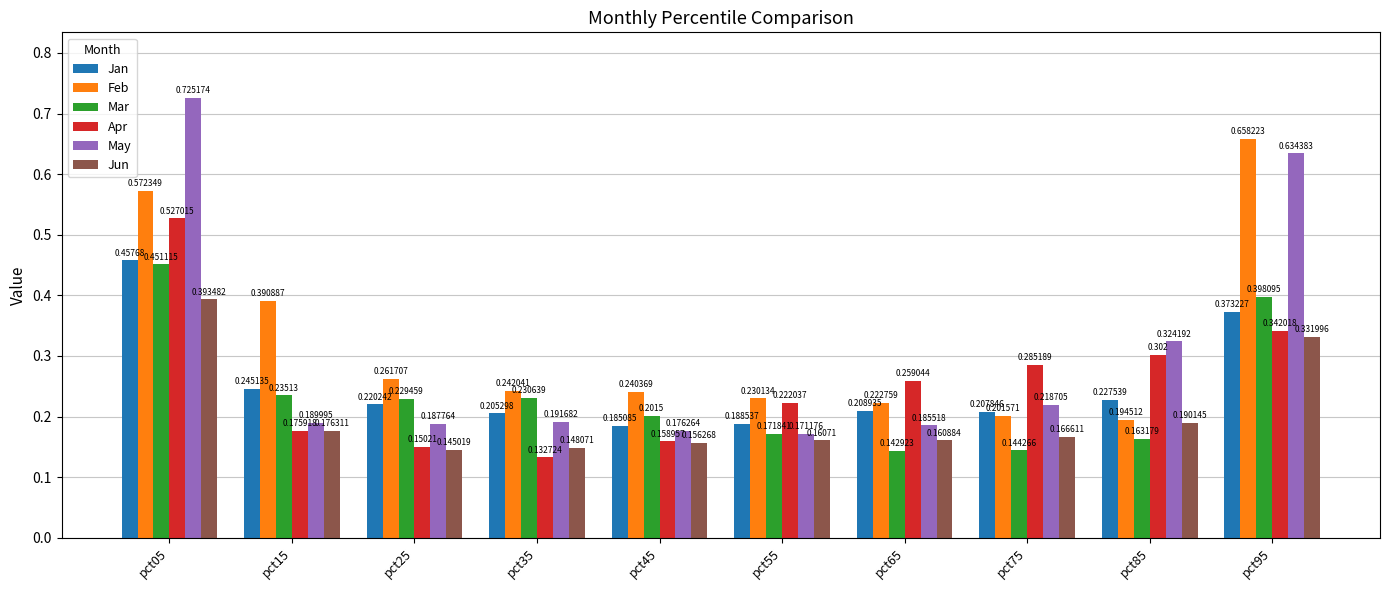

Which series changed the most between pct35 and pct55?

Apr